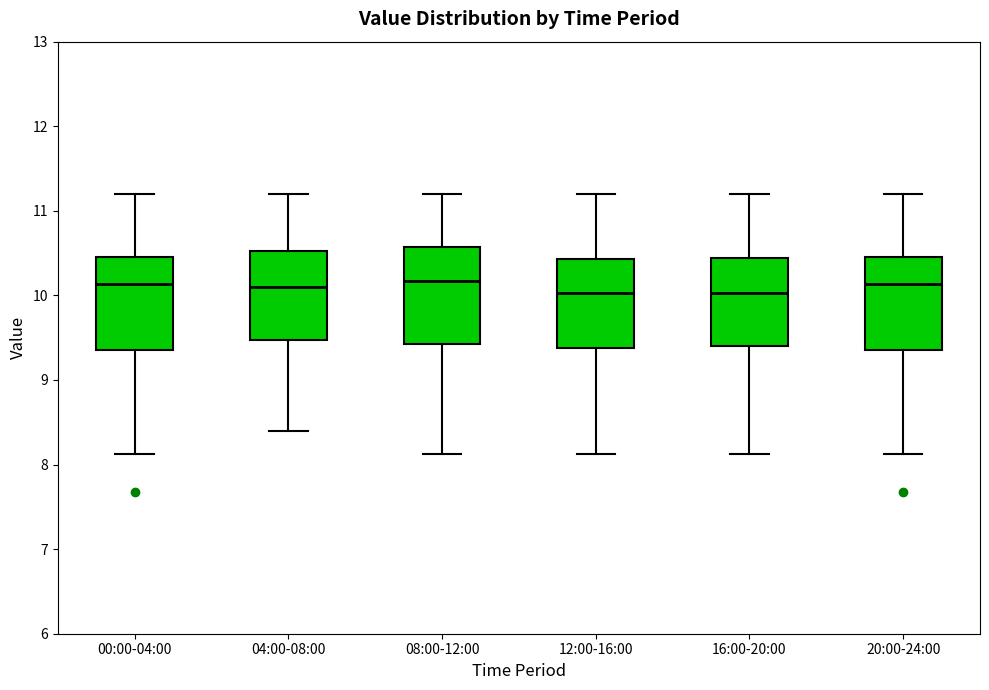

Reading left to right, transcribe this box plot: for each box, give where its median line is, the range the box spans, and where its two whiskers end, as read against the y-axis. The values are not printed on the chart, so give them approximately, as read against the axis.

00:00-04:00: median 10.1, box 9.4 to 10.5, whiskers 8.1 to 11.2
04:00-08:00: median 10.1, box 9.5 to 10.5, whiskers 8.4 to 11.2
08:00-12:00: median 10.2, box 9.4 to 10.6, whiskers 8.1 to 11.2
12:00-16:00: median 10.0, box 9.4 to 10.4, whiskers 8.1 to 11.2
16:00-20:00: median 10.0, box 9.4 to 10.4, whiskers 8.1 to 11.2
20:00-24:00: median 10.1, box 9.4 to 10.5, whiskers 8.1 to 11.2